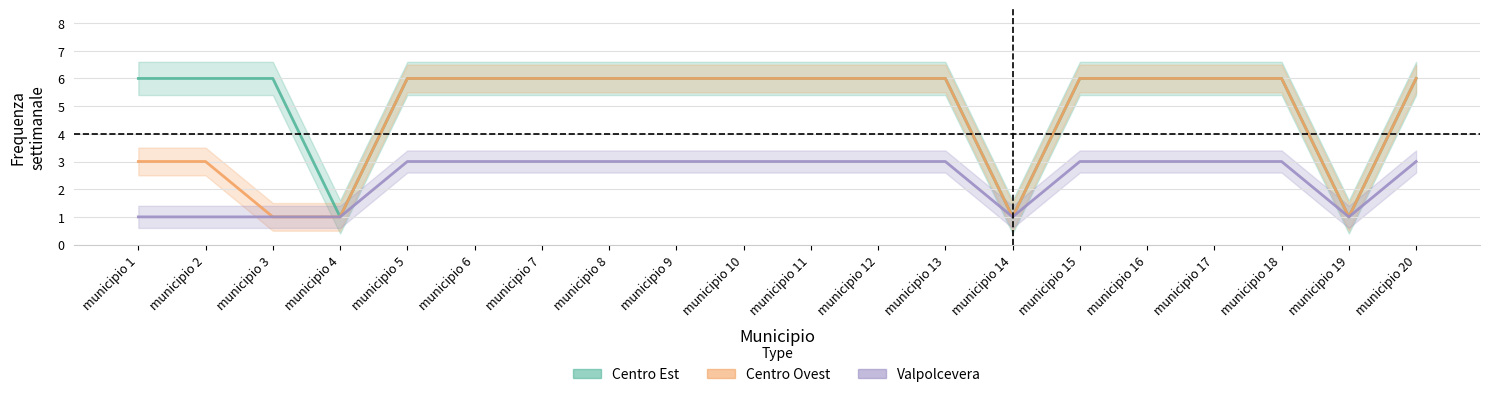

Between municipio 19 and municipio 2, which is larger?

municipio 2